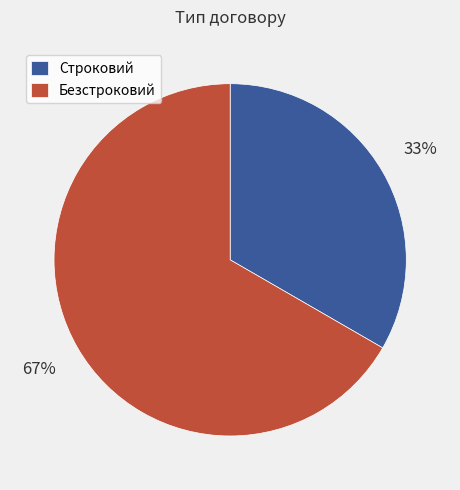

What is the ratio of the value at Строковий to the value at Безстроковий?

0.5